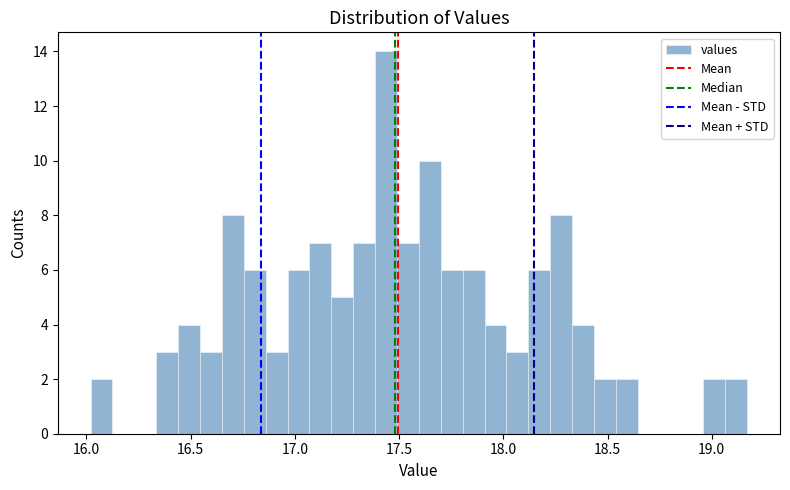

Read against the x-axis, roughly where is the centre of the tallest bar?

17.45